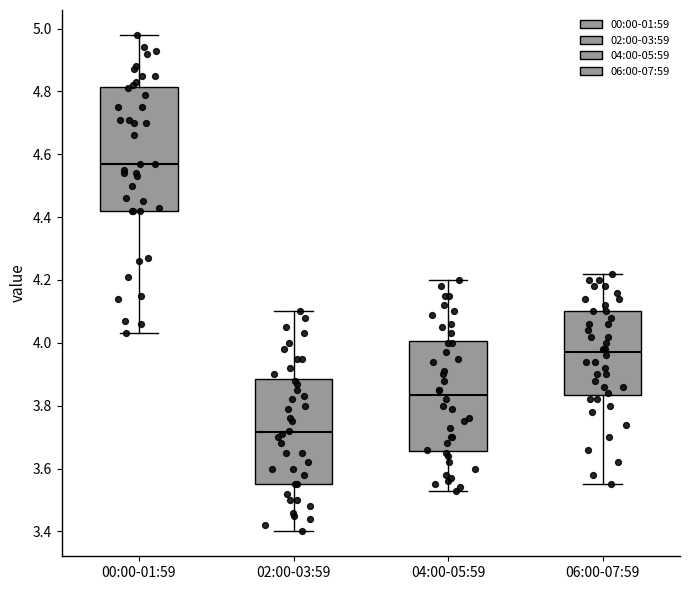

Where is the lower edge of the box for 00:00-01:59 on the y-axis? The values are not printed on the chart, so give them approximately, as read against the axis.

4.42